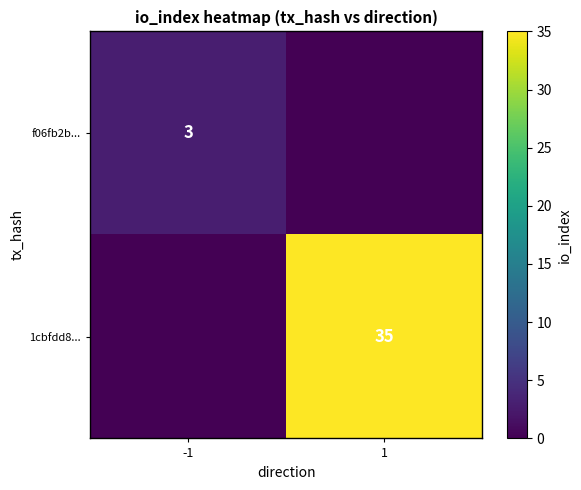

Is it true that f06fb2b... equals 2 at -1?

False